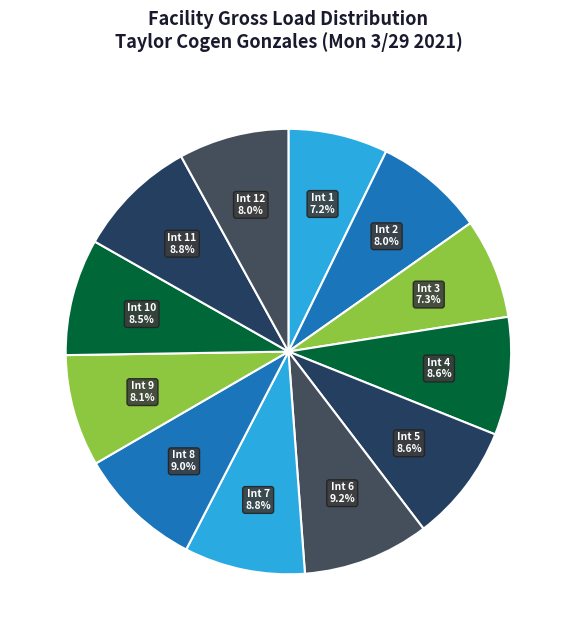

Combined, do Int 10 and Int 11 account for over 50%?

No